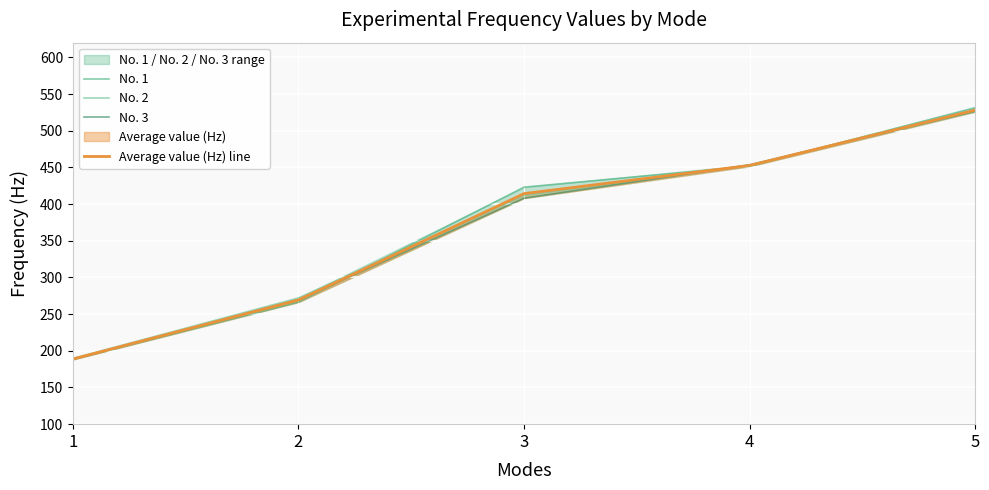

How many distinct data groups are displayed?

4